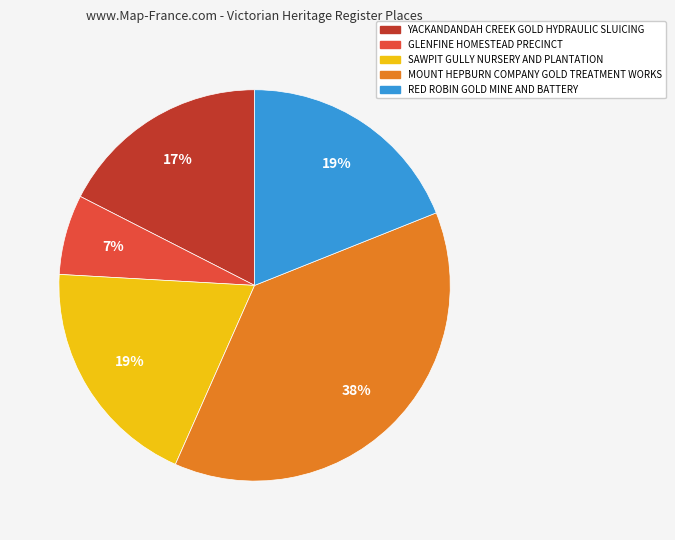

Which slice is the largest?

MOUNT HEPBURN COMPANY GOLD TREATMENT WORKS